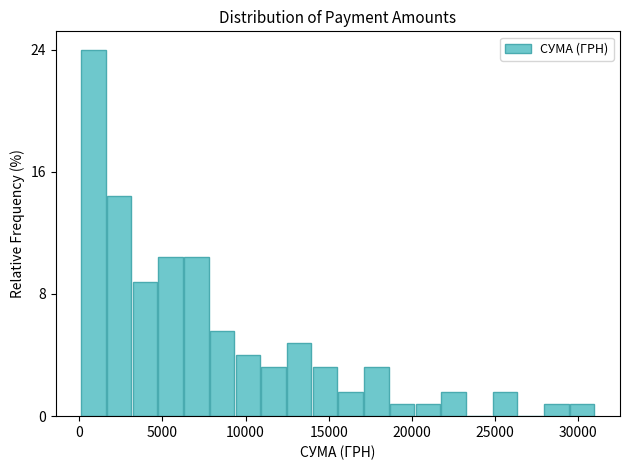

Around what value on the x-axis is the tallest bar? Give the approximate position of its centre, as read against the axis.

1000